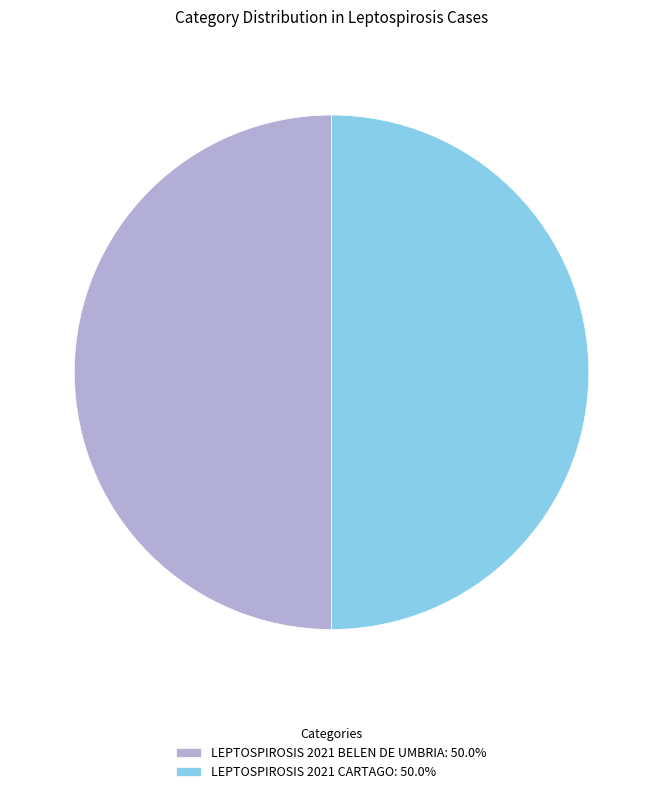

Approximately how many times larger is the value at LEPTOSPIROSIS 2021 CARTAGO: 50.0% compared to LEPTOSPIROSIS 2021 BELEN DE UMBRIA: 50.0%?

1.0